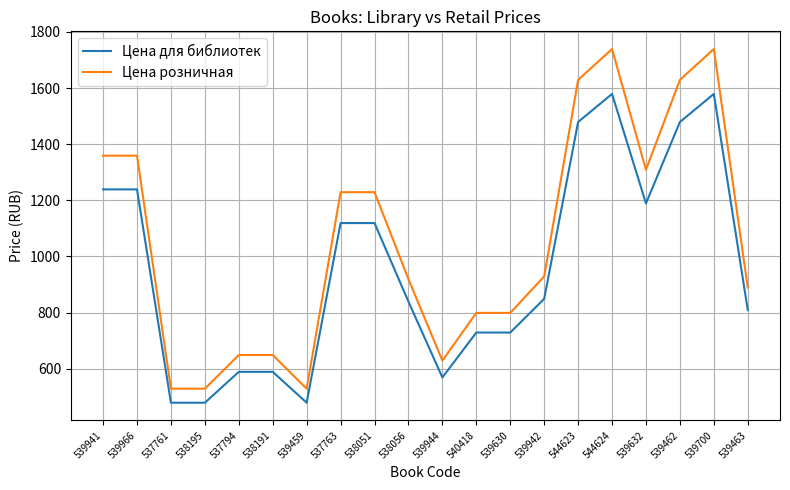

What is the minimum value for Цена для библиотек?

479